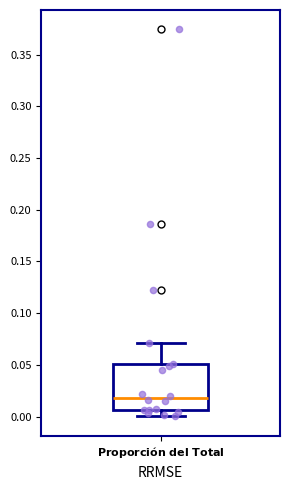

Read this box plot against the y-axis: the position of the median line, the range covered by the box, and the ends of both whiskers. The values are not printed on the chart, so give them approximately, as read against the axis.

median 0.020, box 0.005 to 0.050, whiskers 0.000 to 0.070